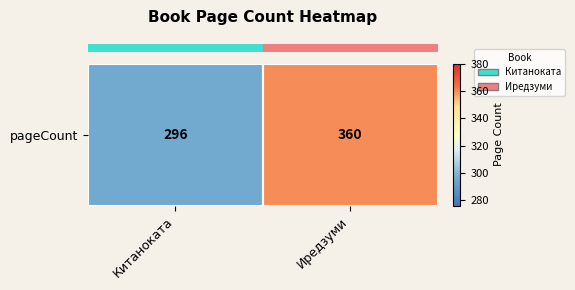

Reading left to right, what are all the values shown in this chart?

Китаноката=296	Иредзуми=360